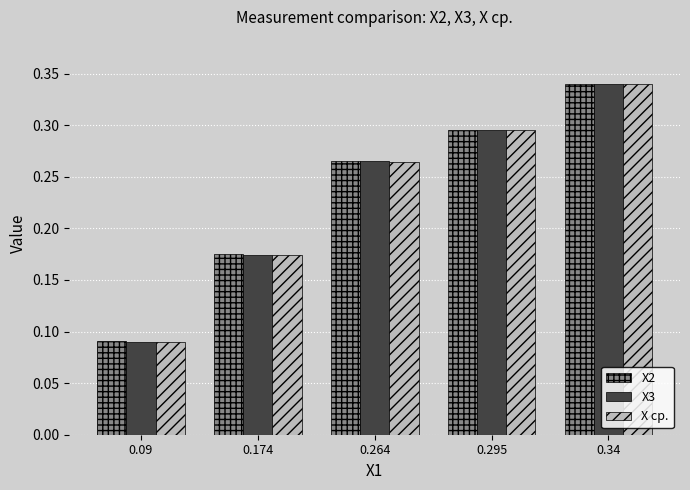

Which category has the lowest value across all series?

0.09